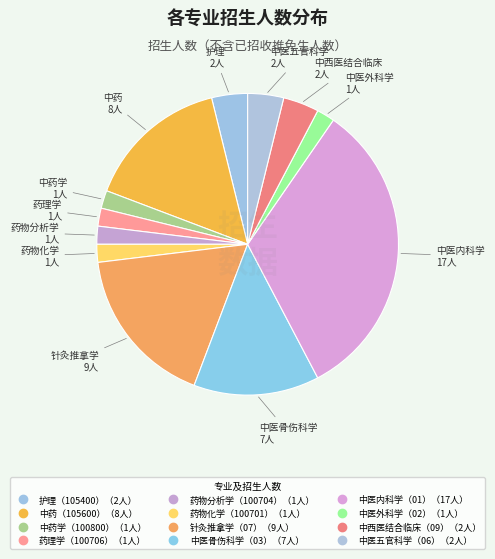

To the nearest percent, what is the difference between the largest and smallest slice percentages?

31%